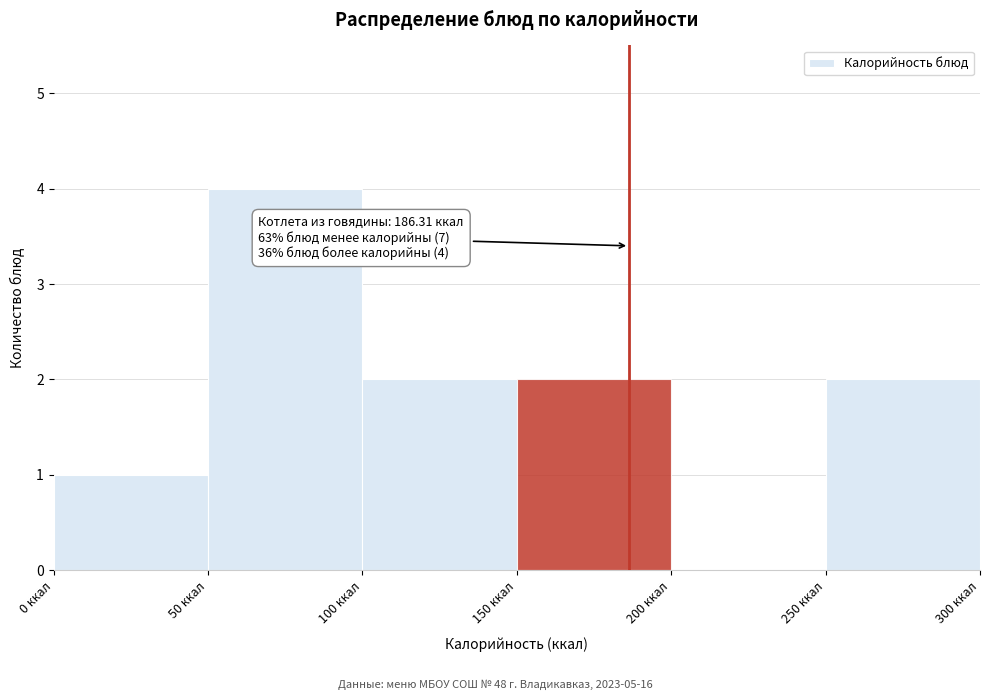

Over which range of the x-axis is the bar tallest?

50 to 100